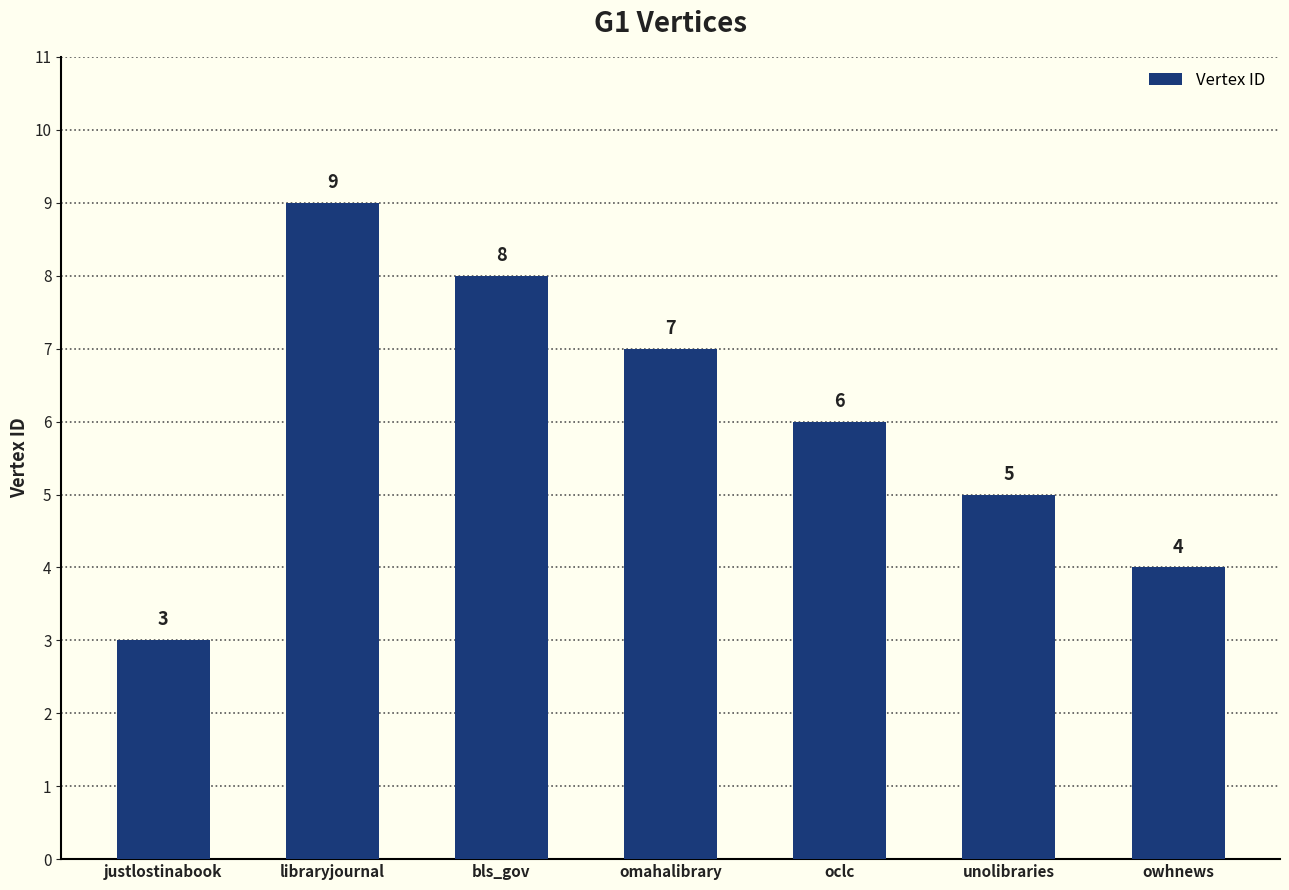

List the labels in order of value, largest first.

libraryjournal, bls_gov, omahalibrary, oclc, unolibraries, owhnews, justlostinabook